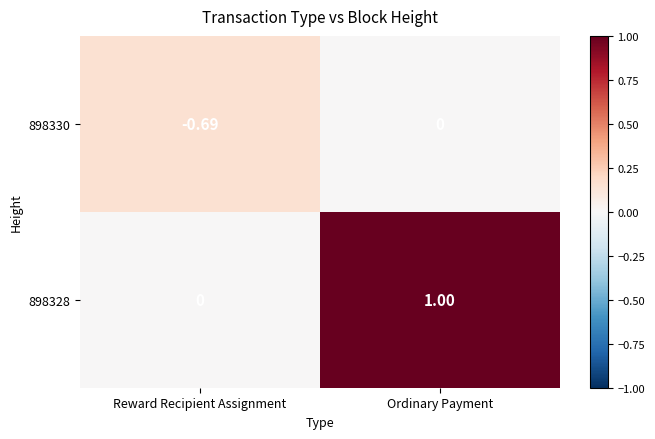

Is the value of 898328 at Ordinary Payment greater than the value of 898330 at Ordinary Payment?

Yes